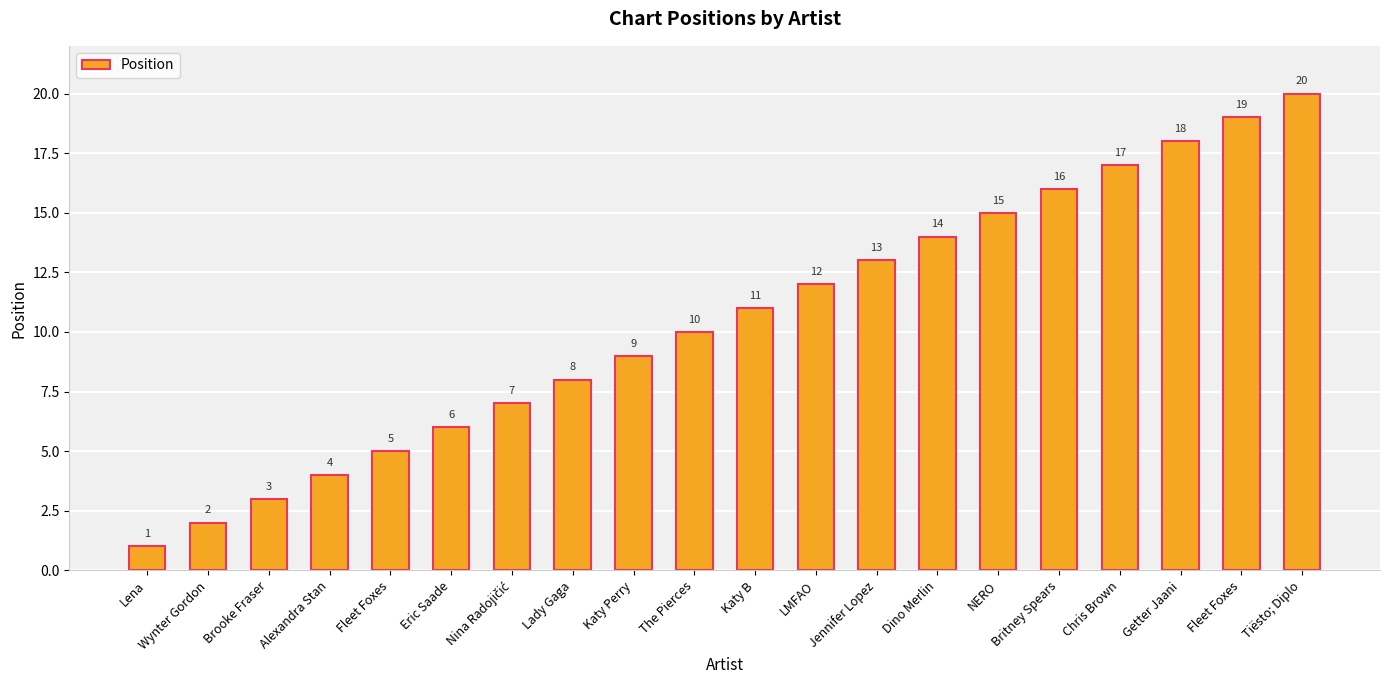

Are the bars horizontal?

No